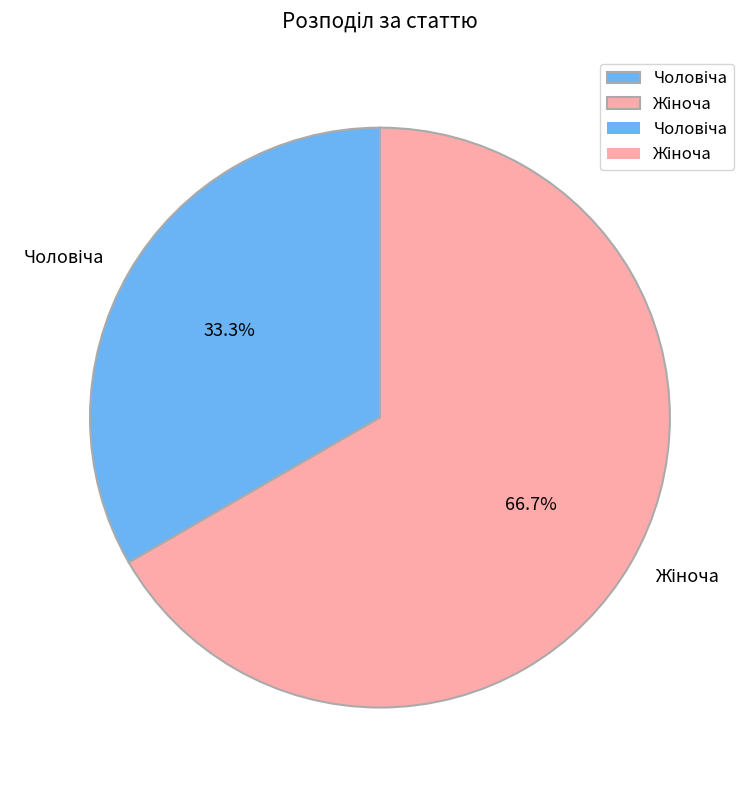

Is there a majority slice in this chart?

Yes